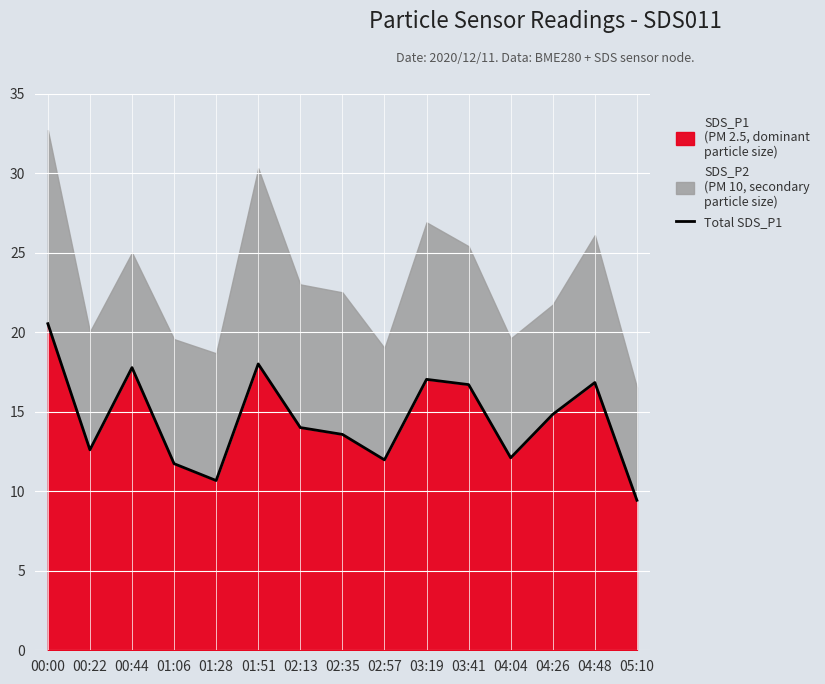

What is the value of the 10th point from the left?

17.0